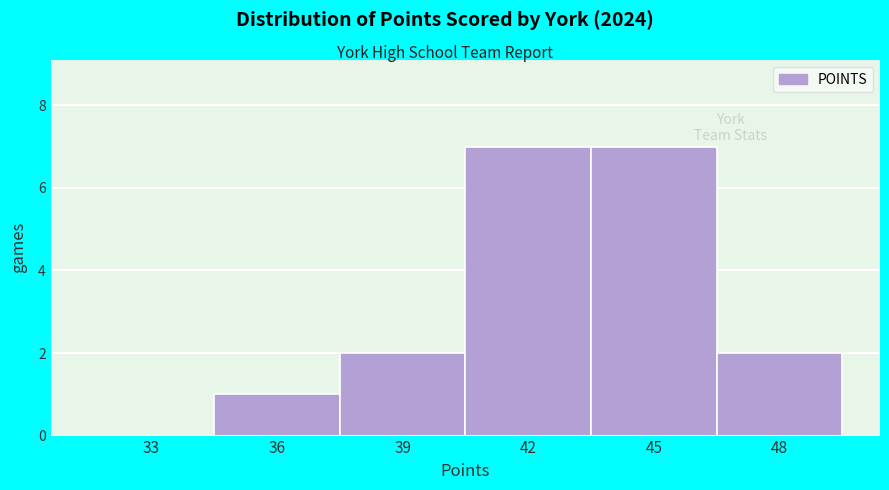

Reading right to left, list all the values displayed in this chart.

48=2	45=7	42=7	39=2	36=1	33=0